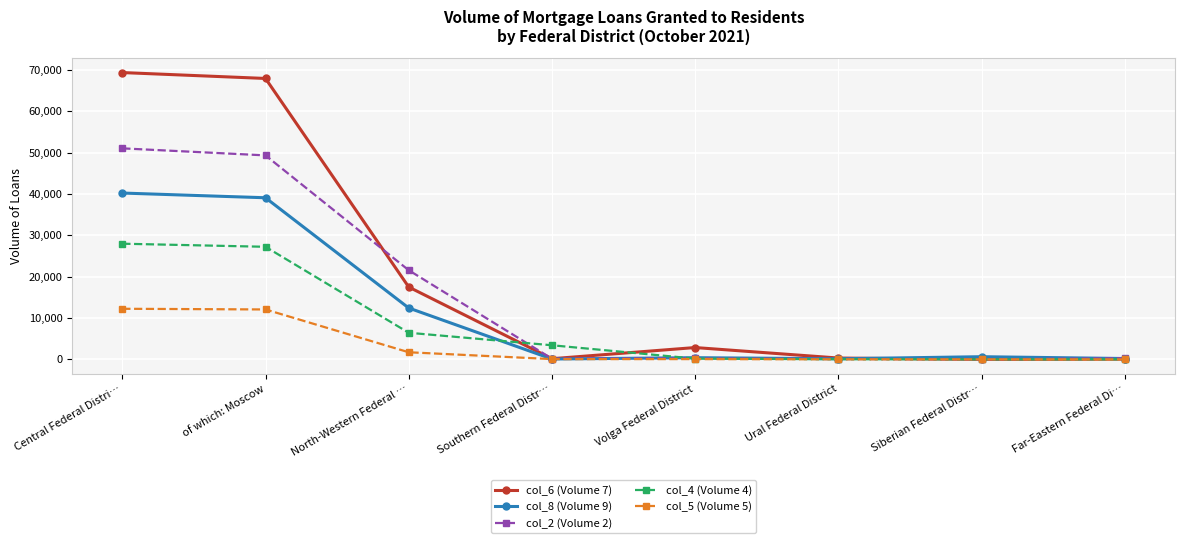

True or false: col_6 (Volume 7) has more than 2 points higher than both neighbors.

False